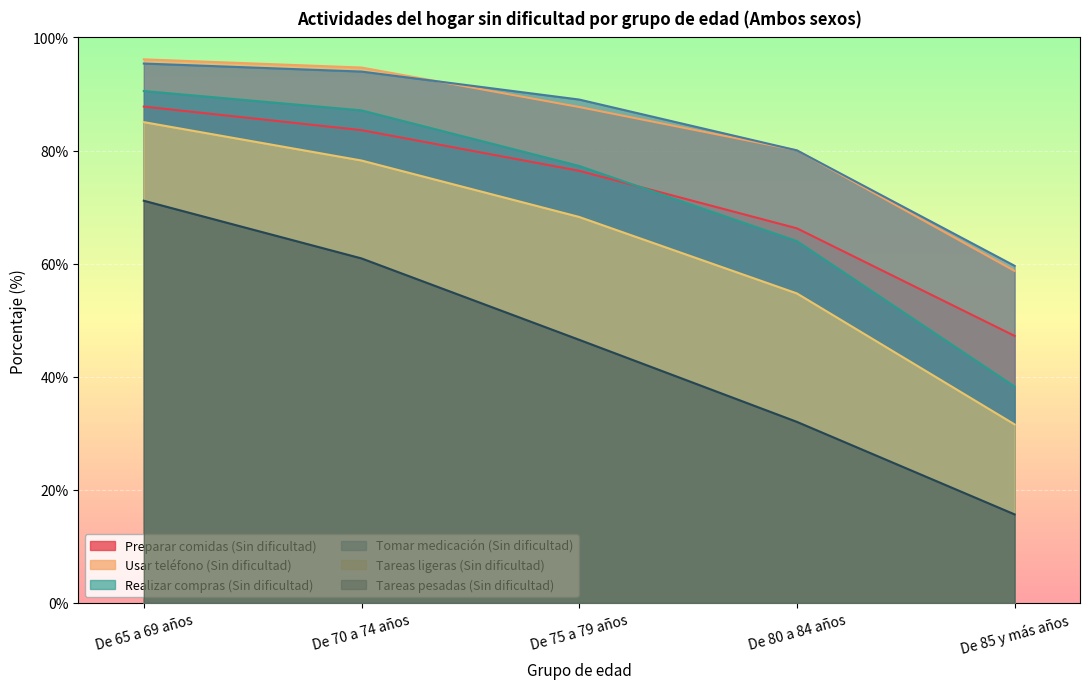

The Preparar comidas (Sin dificultad) series shows 55.8 at De 70 a 74 años. True or false?

False